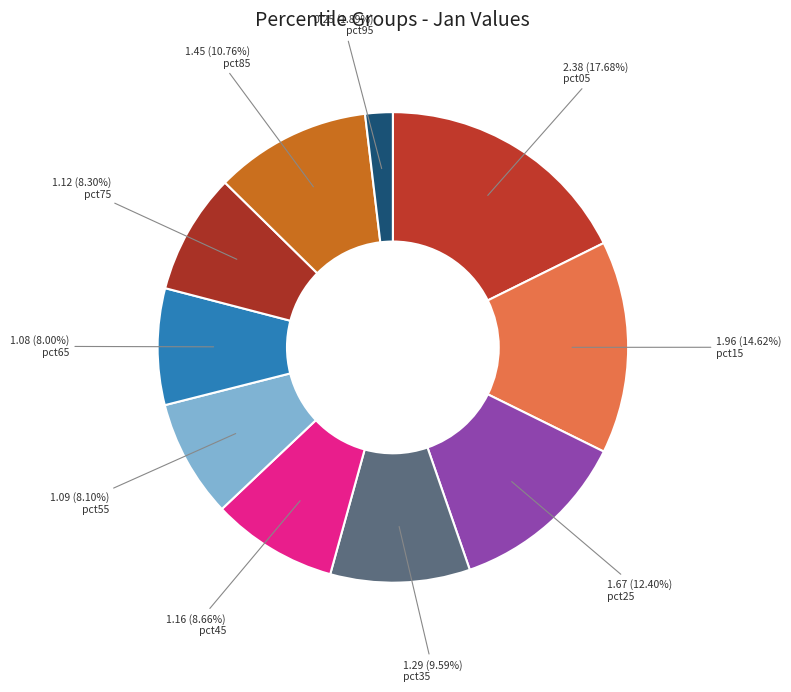

How many segments does this pie chart have?

10